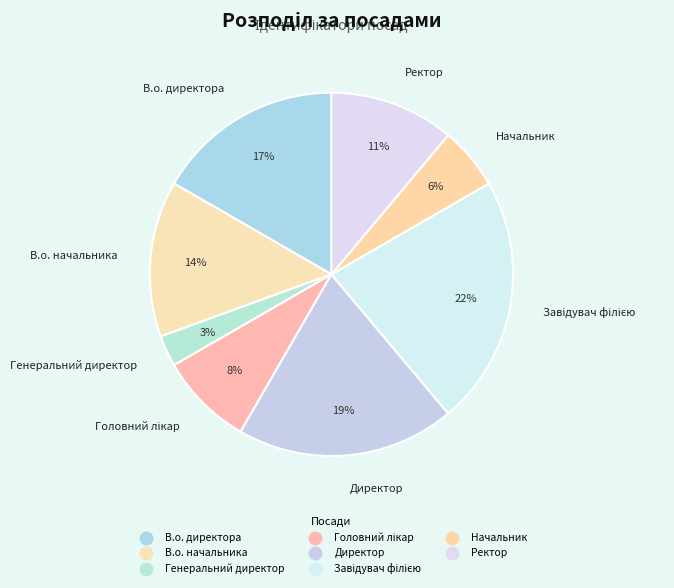

Is Головний лікар the majority of the pie?

No